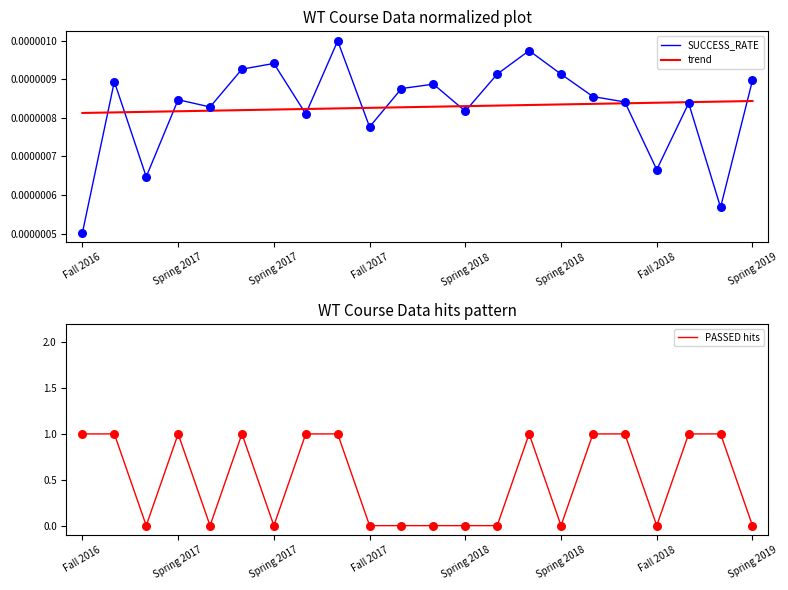

Which series has the largest Y range (max minus min)?

PASSED hits